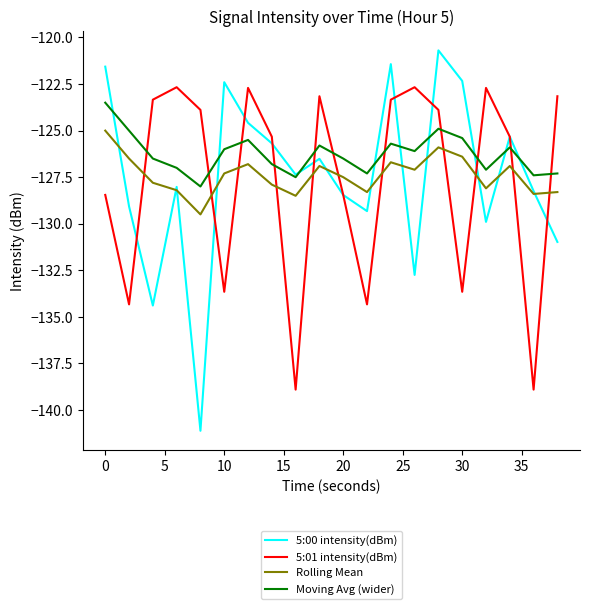

Which series has the widest spread of values?

5:00 intensity(dBm)